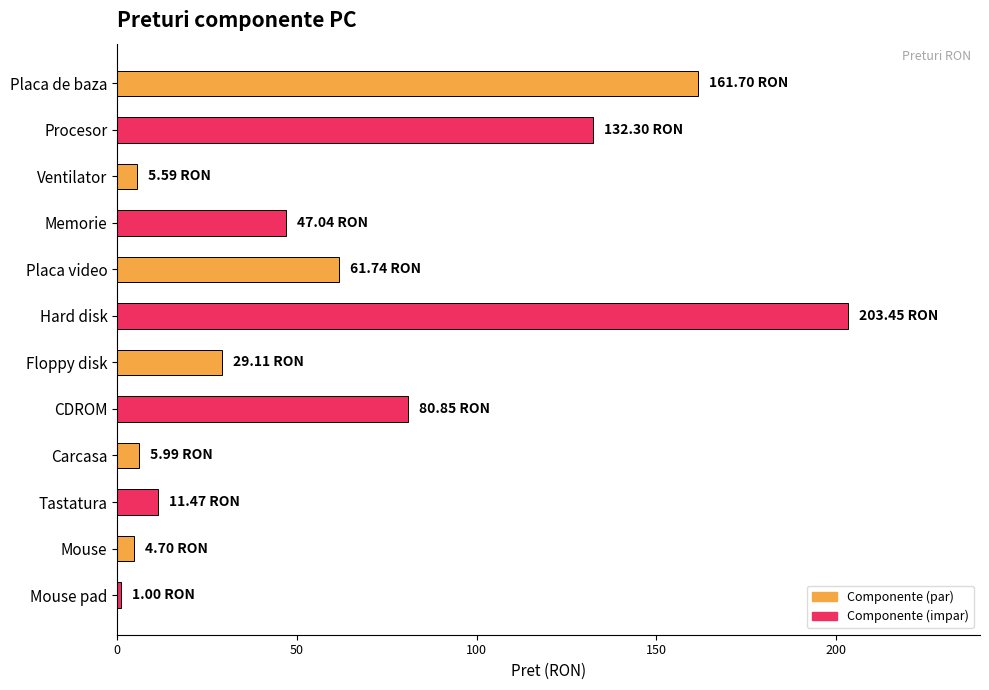

What is the difference between the maximum and minimum values?

202.4